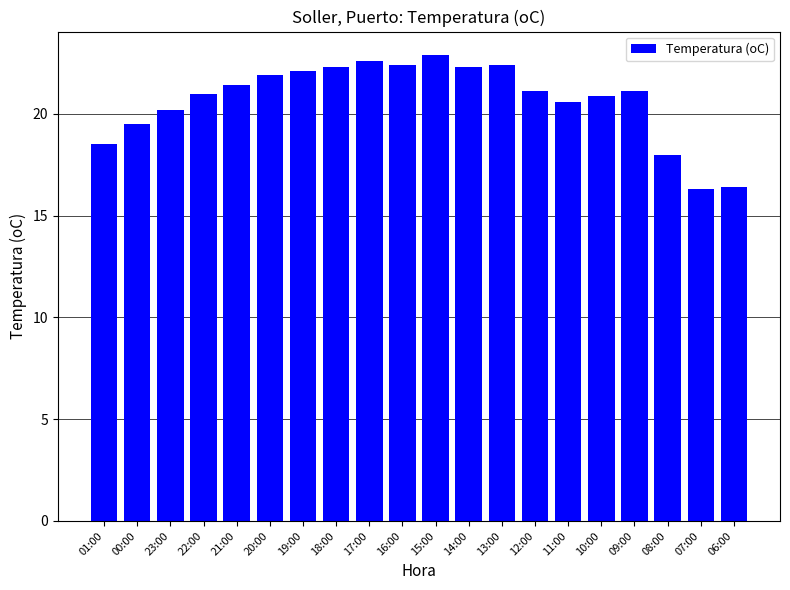

Reading left to right, what are all the values shown in this chart?

18.5	19.5	20.2	21.0	21.4	21.9	22.1	22.3	22.6	22.4	22.9	22.3	22.4	21.1	20.6	20.9	21.1	18.0	16.3	16.4